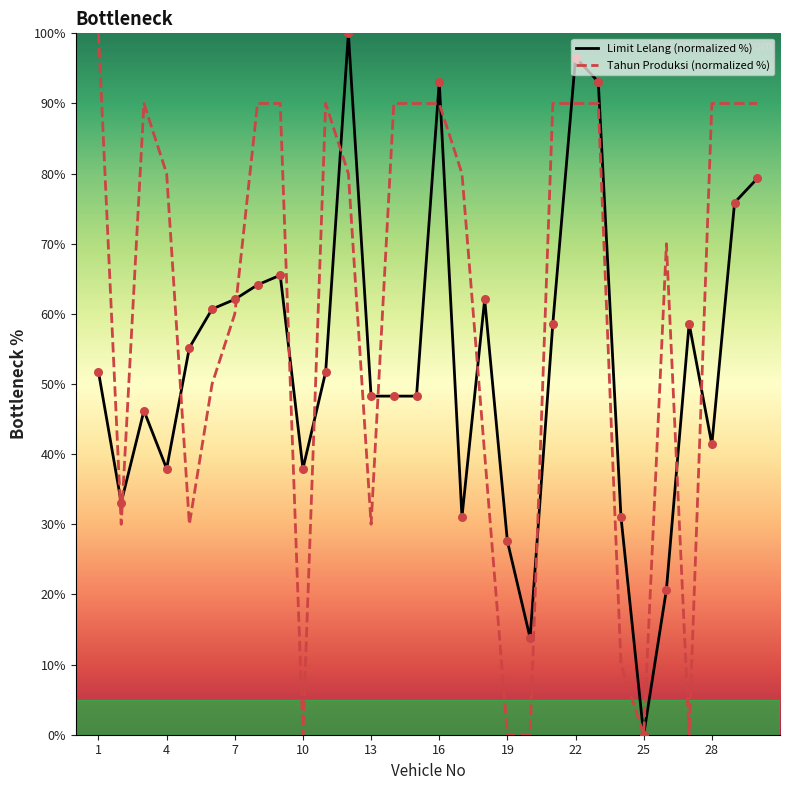

What is the maximum value shown in the chart?

100.0